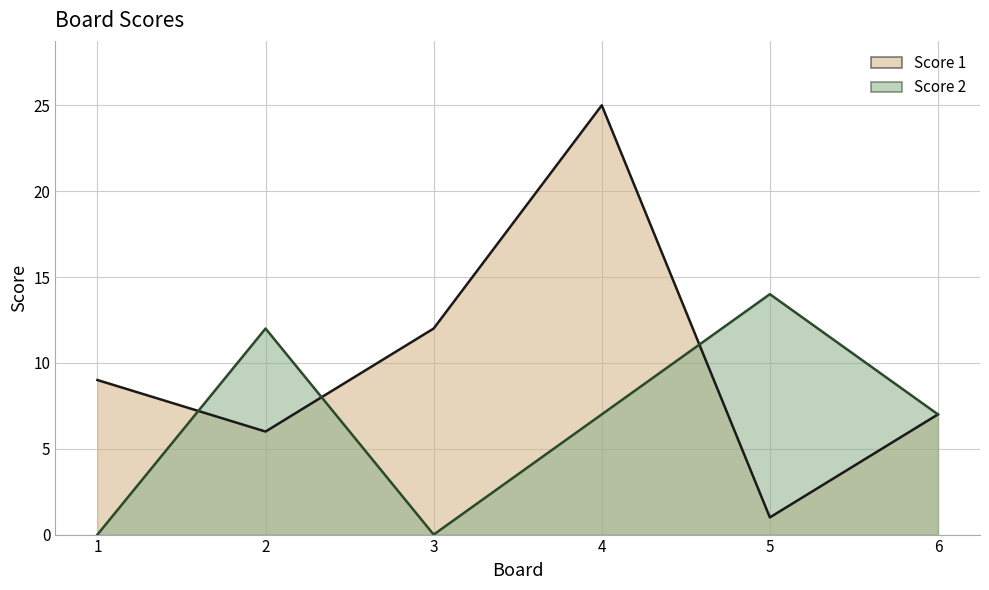

Rank the series by their maximum value, from lowest to highest.

Score 2, Score 1